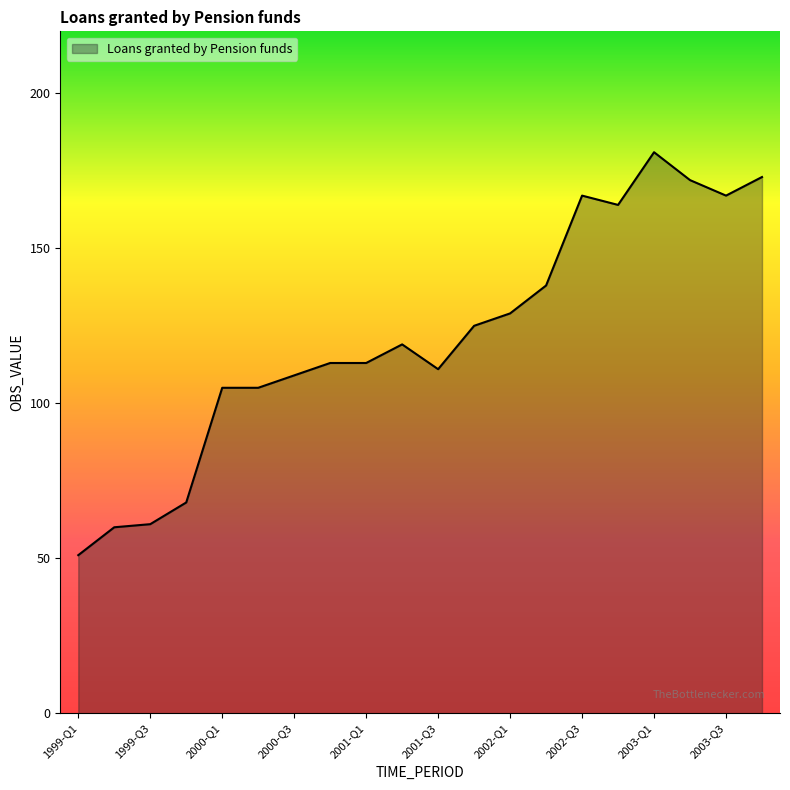

What is the difference between the maximum and minimum values?

130